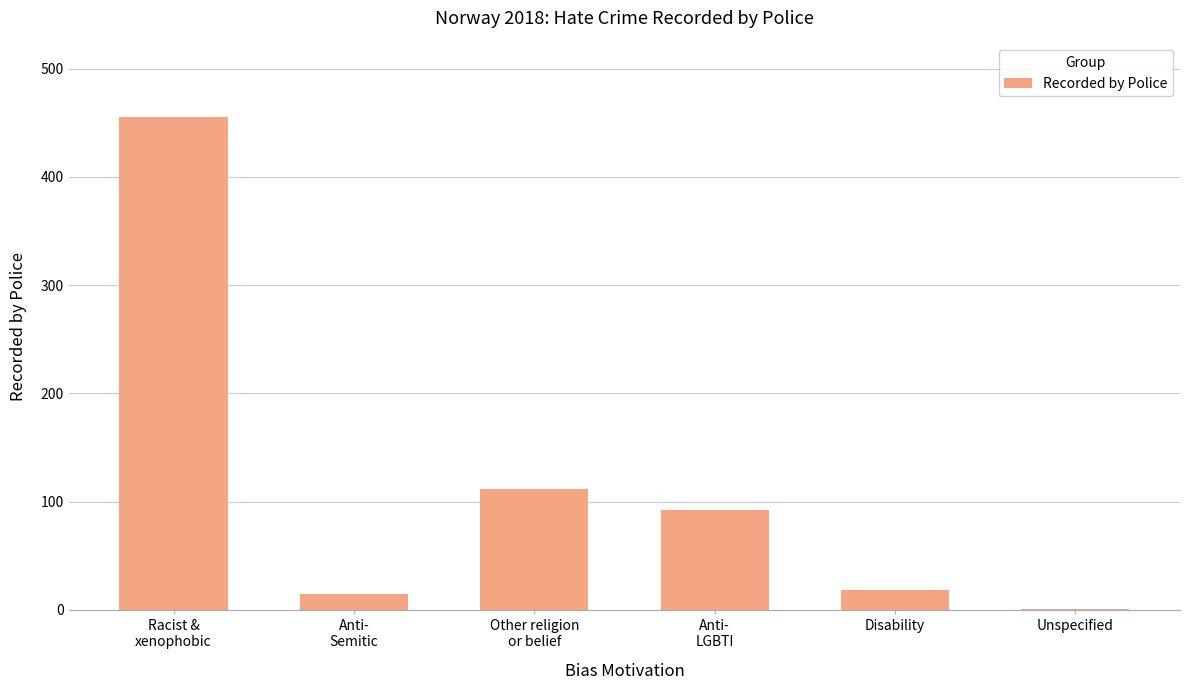

Which category has the highest value across all series?

Racist &
xenophobic